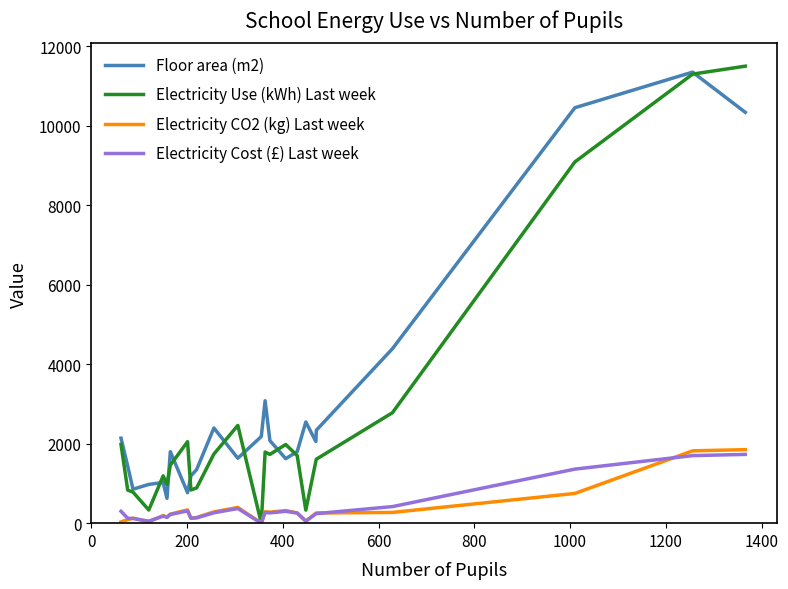

In Electricity CO2 (kg) Last week, how many points are higher than both neighbors (excluding endpoints)?

6